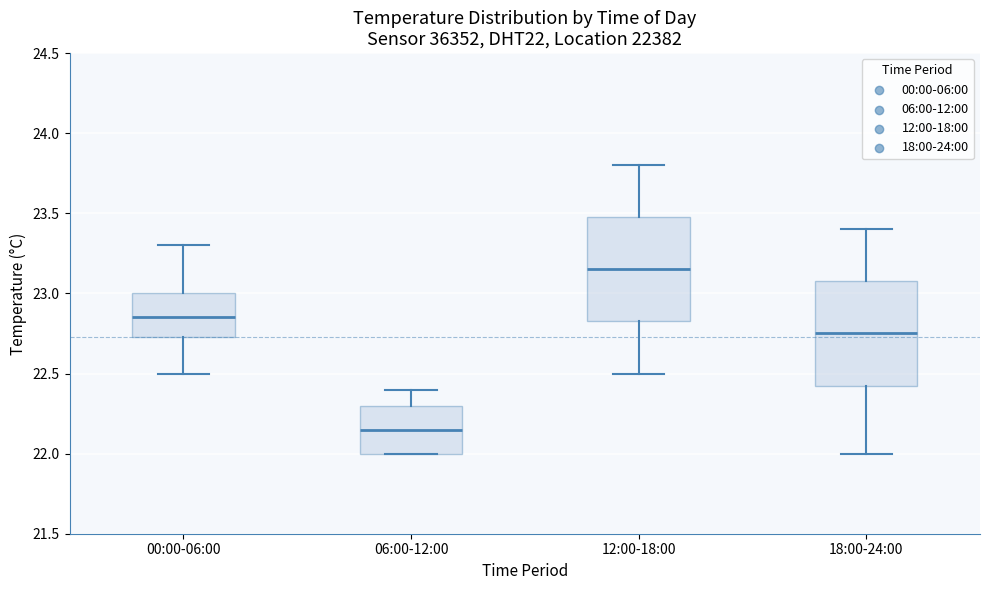

Reading left to right, read every box against the y-axis: the position of its median line, the range the box covers, and the ends of its whiskers. The values are not printed on the chart, so give them approximately, as read against the axis.

00:00-06:00: median 22.85, box 22.75 to 23.00, whiskers 22.50 to 23.30
06:00-12:00: median 22.15, box 22.00 to 22.30, whiskers 22.00 to 22.40
12:00-18:00: median 23.15, box 22.85 to 23.50, whiskers 22.50 to 23.80
18:00-24:00: median 22.75, box 22.45 to 23.10, whiskers 22.00 to 23.40